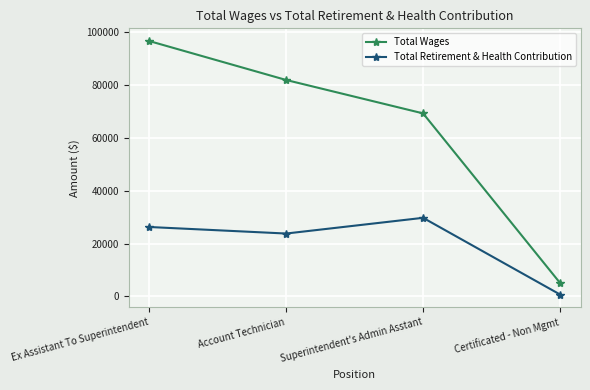

Which series has the widest spread of values?

Total Wages